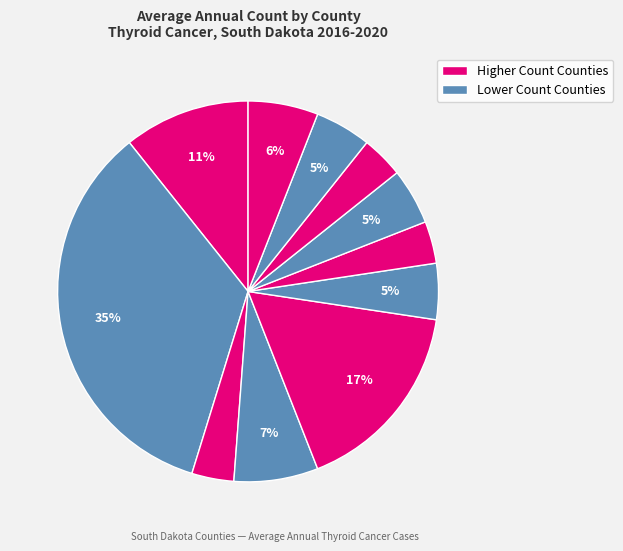

How many slices are in this pie chart?

11